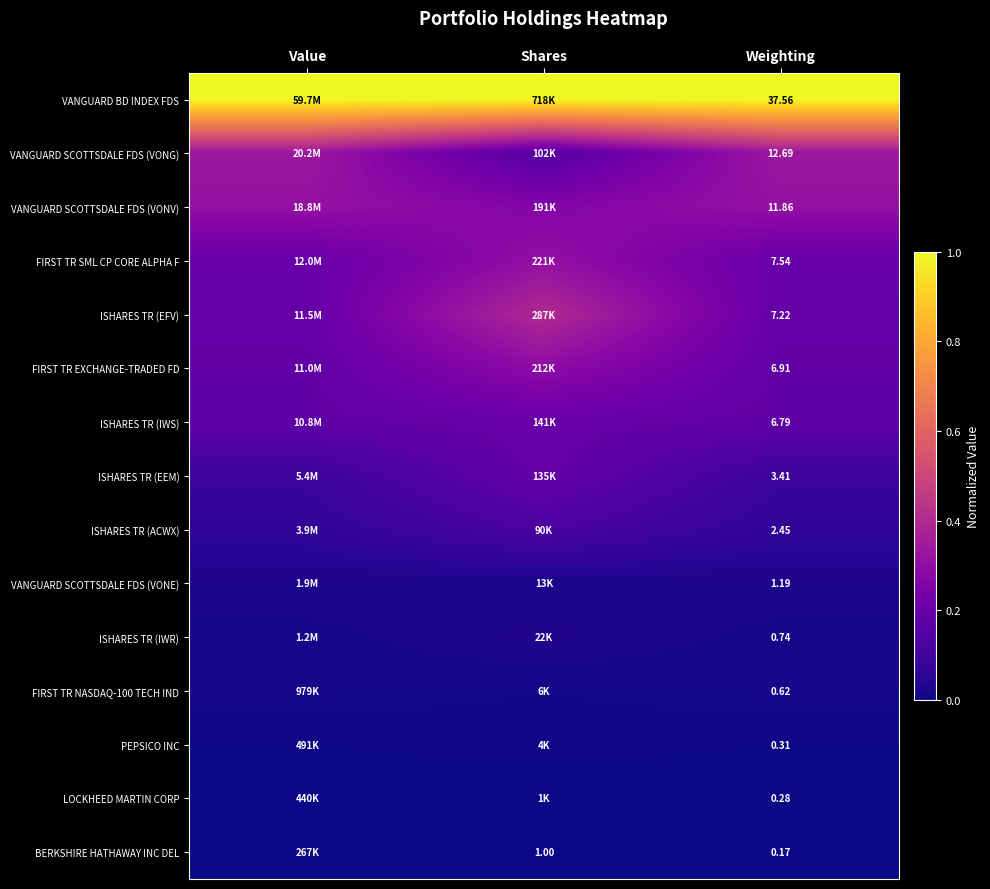

Is the value of PEPSICO INC at Weighting greater than the value of VANGUARD SCOTTSDALE FDS (VONE) at Weighting?

No